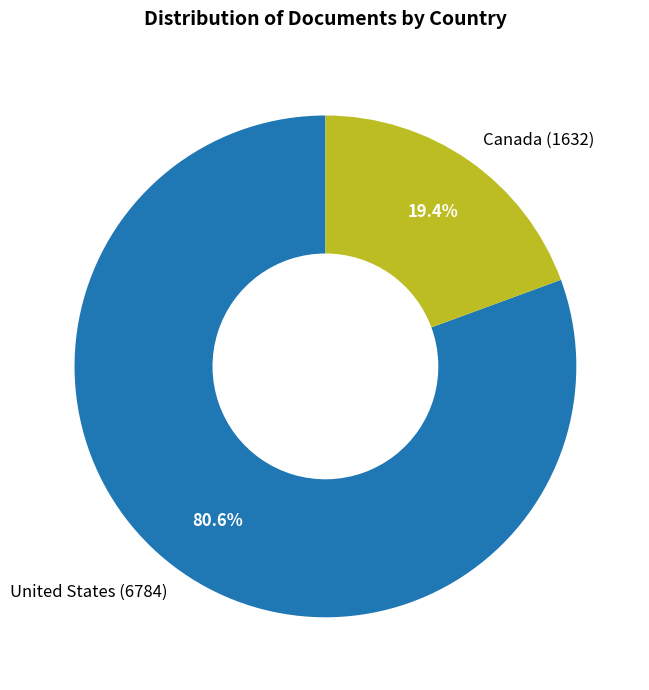

Is there any slice that represents more than half of the pie?

Yes